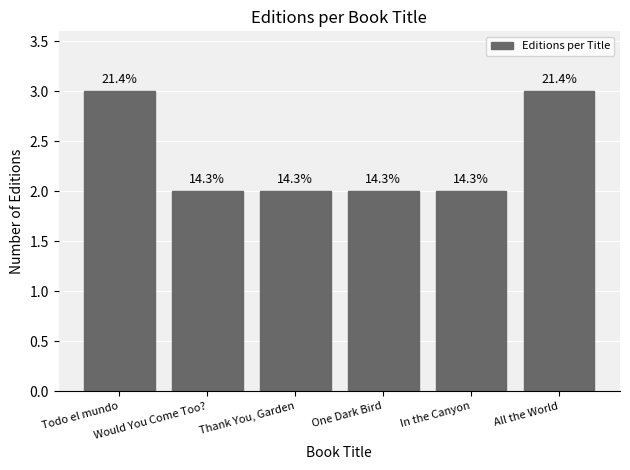

Which has a higher value, In the Canyon or One Dark Bird?

In the Canyon